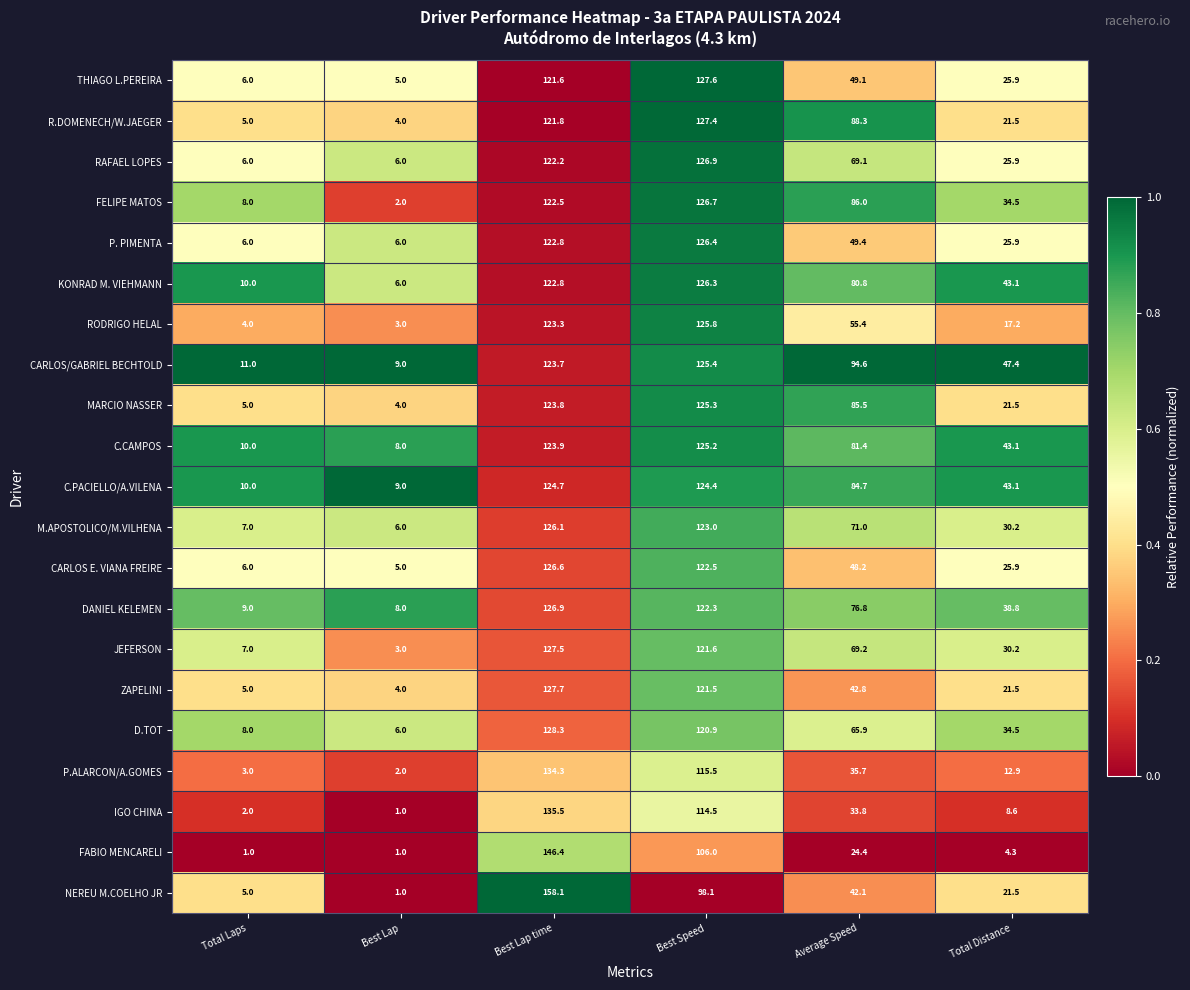

What is the difference between the highest and lowest values at Best Lap time?

36.5